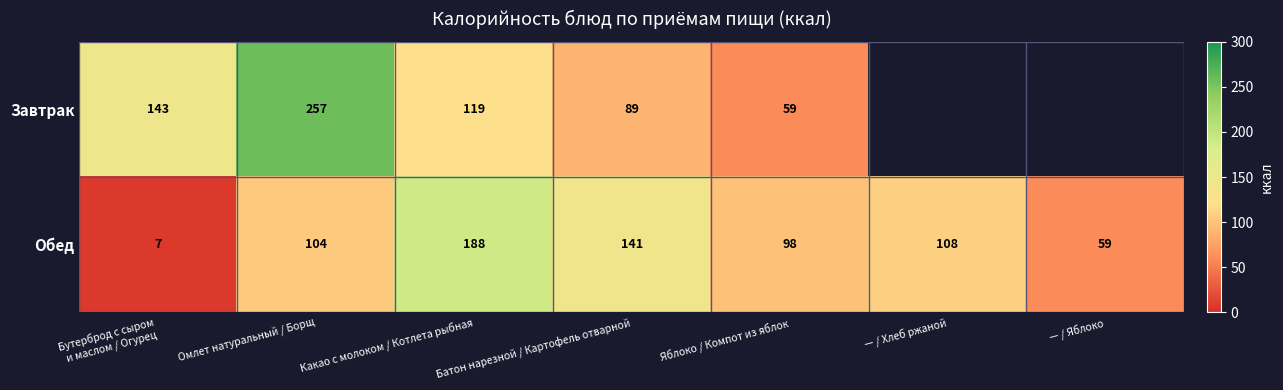

At how many categories does at least one series exceed 87?

6